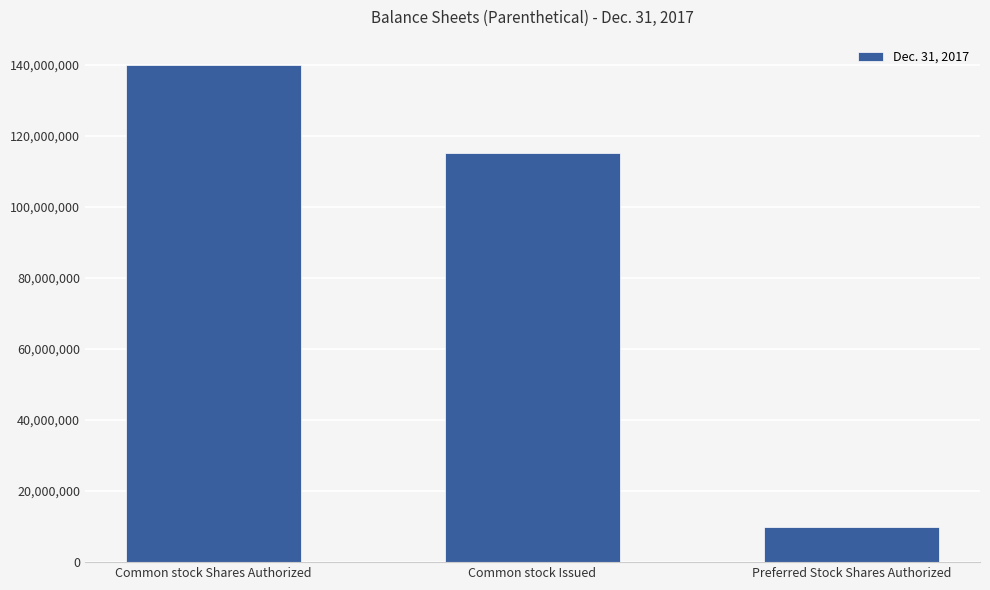

The value at Common stock Issued is 190441591. True or false?

False